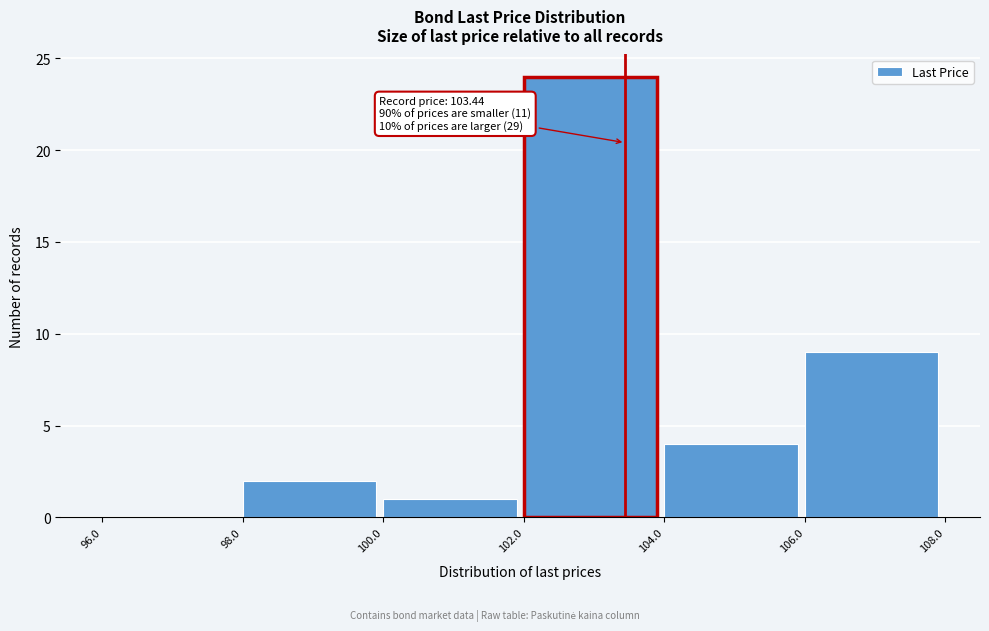

Over which range of the x-axis is the bar tallest?

102.0 to 104.0